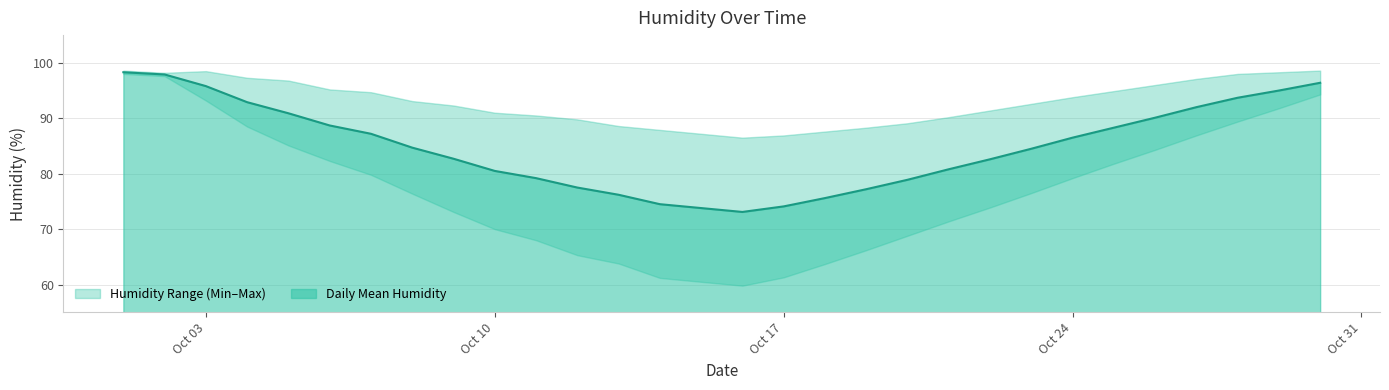

Is it true that Daily Mean Humidity equals 73.1 at 15?

True